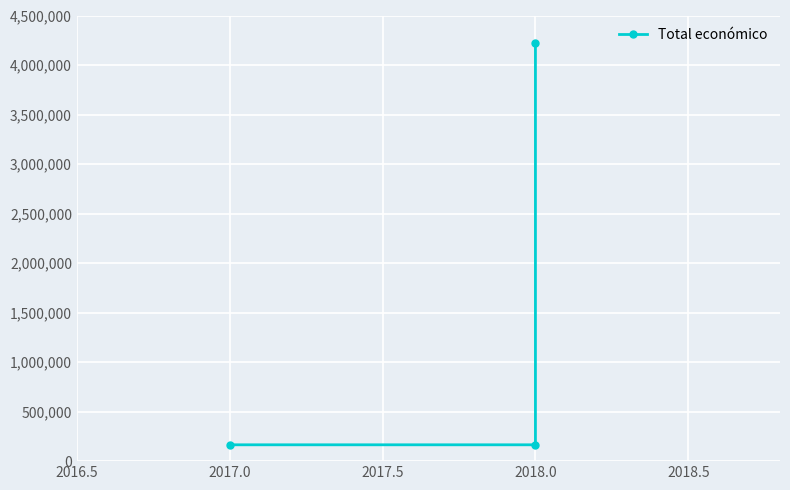

At which label is the value closest to 2193702?

2018.0